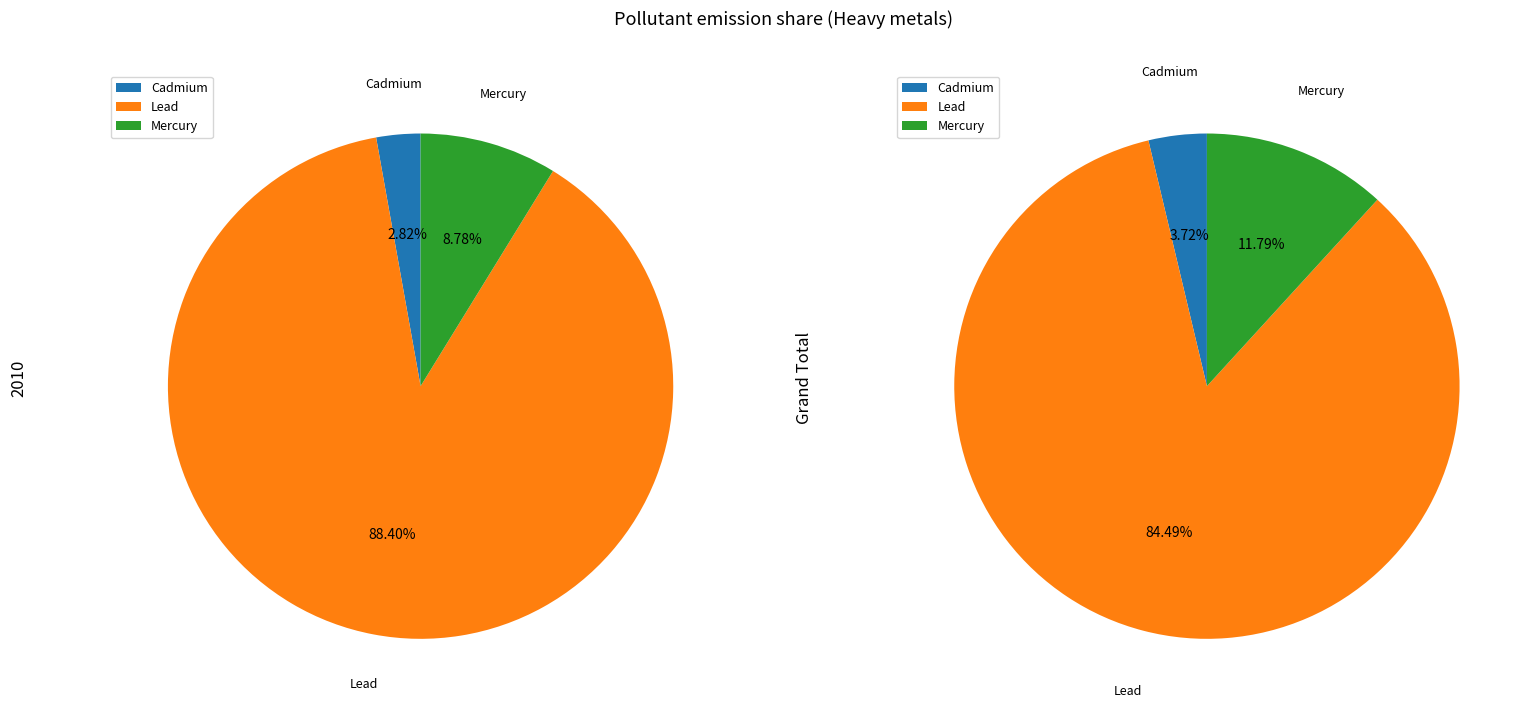

What is the ratio of the value at Mercury and compounds (as Hg) to the value at Lead and compounds (as Pb)?

0.1